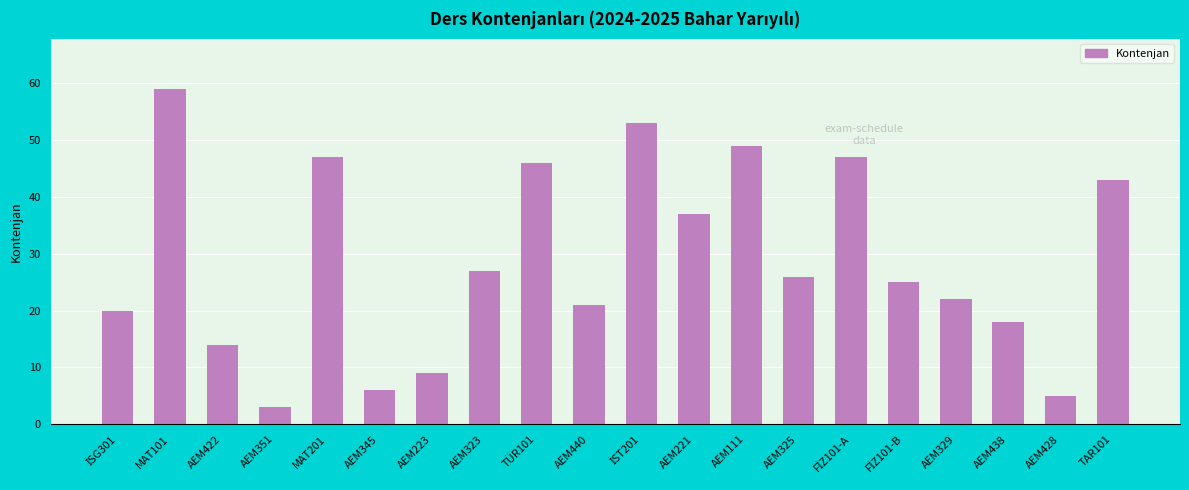

Which category has the lowest value across all series?

AEM351